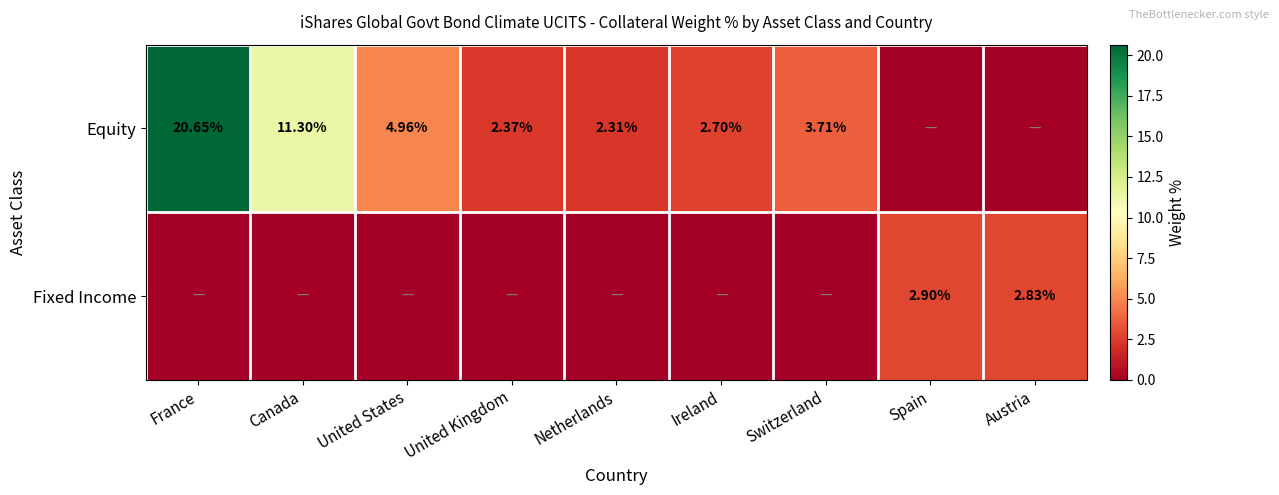

What is the total value across all series at Netherlands?

2.3